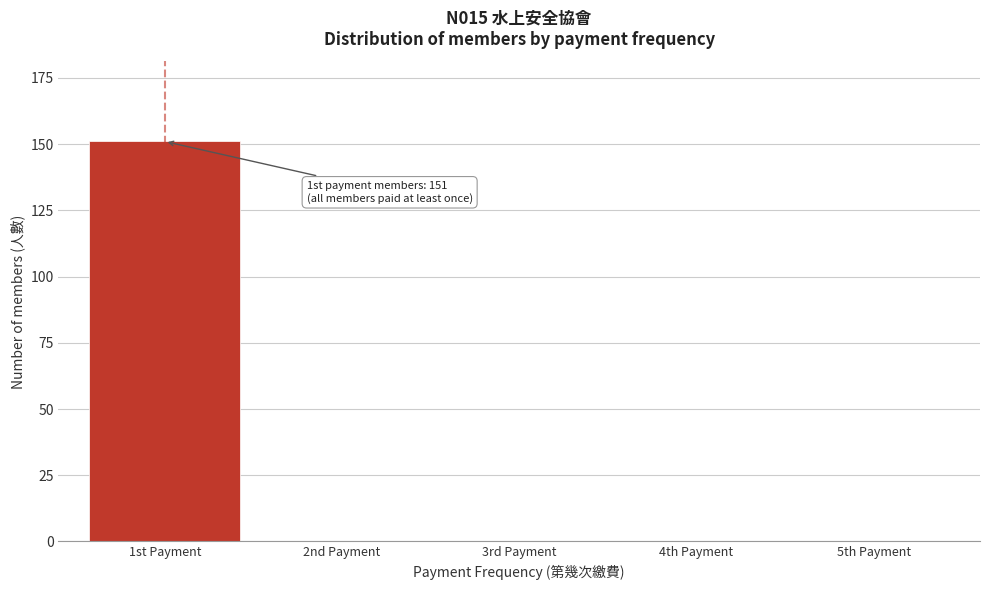

Reading right to left, list all the values displayed in this chart.

5th Payment=0	4th Payment=0	3rd Payment=0	2nd Payment=0	1st Payment=151